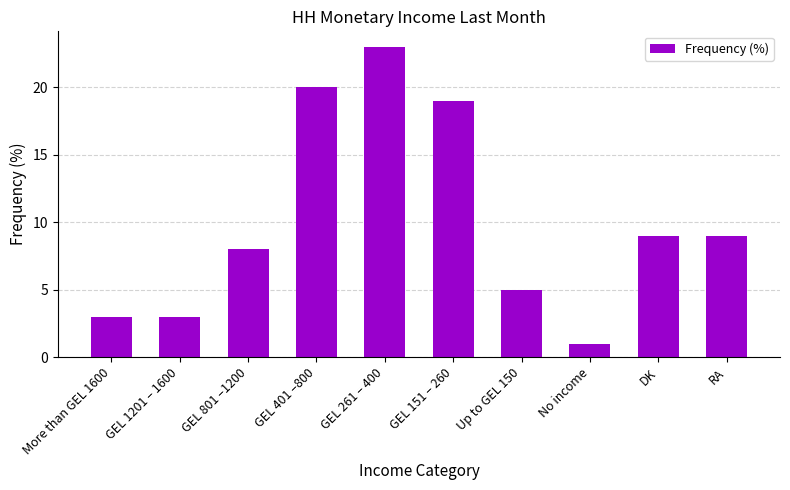

What is the greatest value displayed?

23